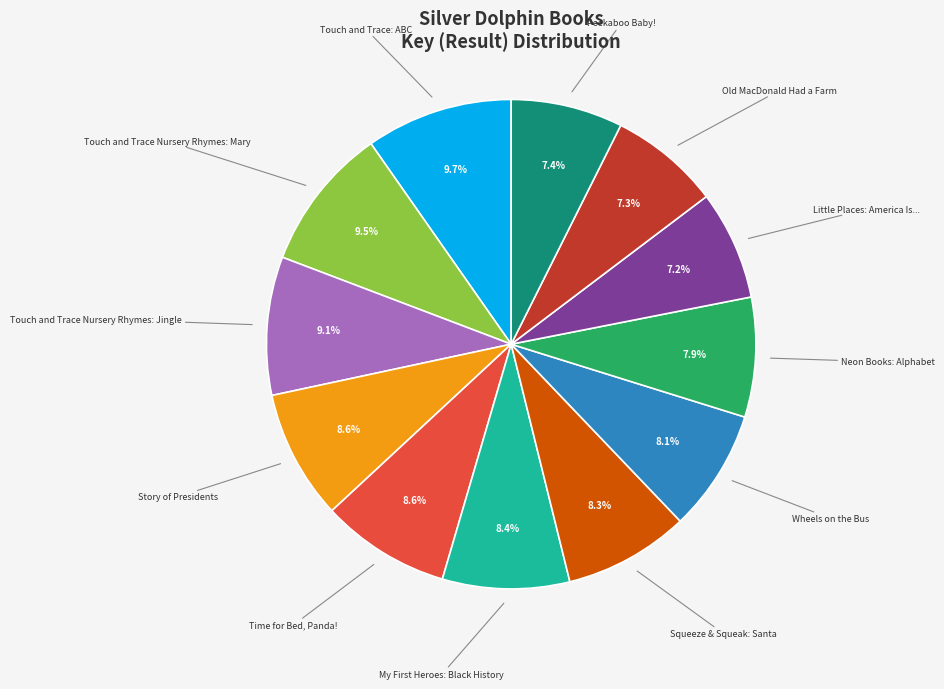

What percentage is the Old MacDonald Had a Farm slice, to the nearest percent?

7%